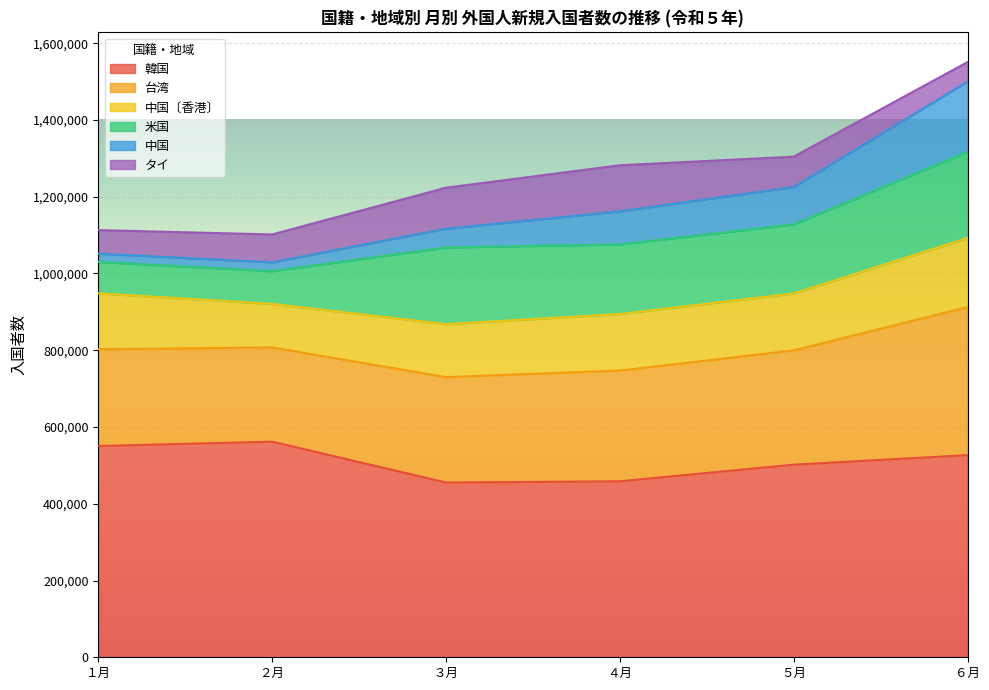

Where is 中国 nearest to the value 1326103?

５月